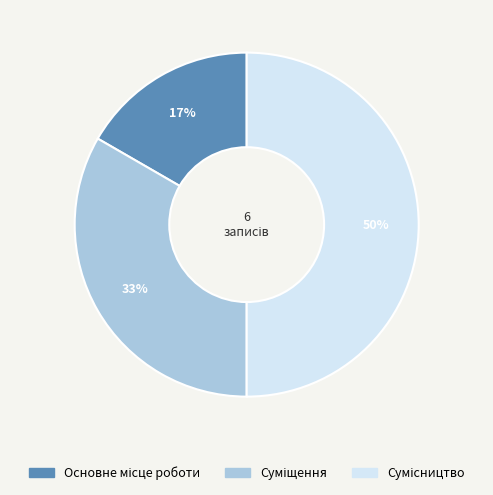

To the nearest percent, what is the difference between the largest and smallest slice percentages?

33%